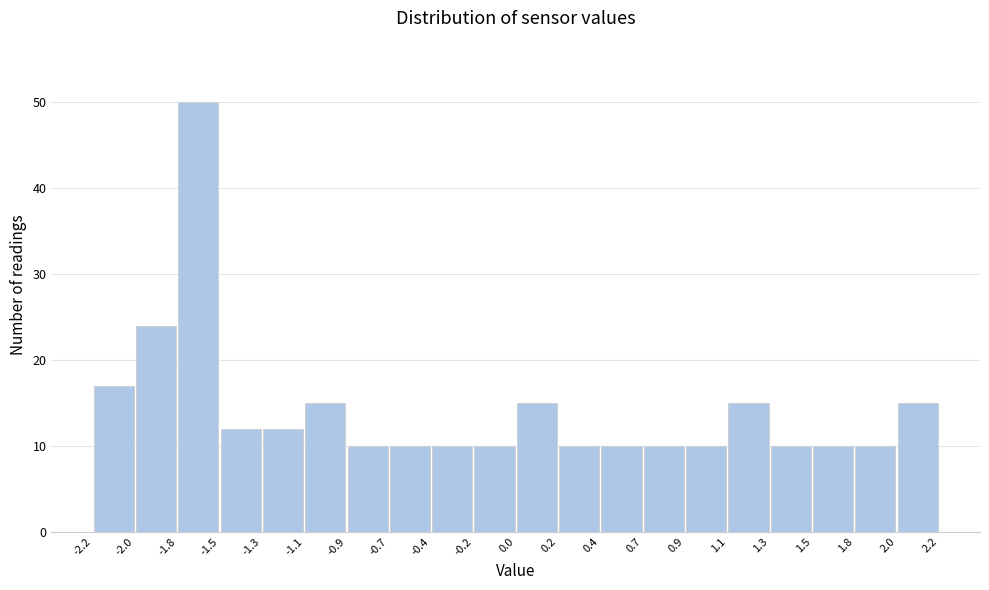

Over which range of the x-axis is the bar tallest?

-1.8 to -1.5